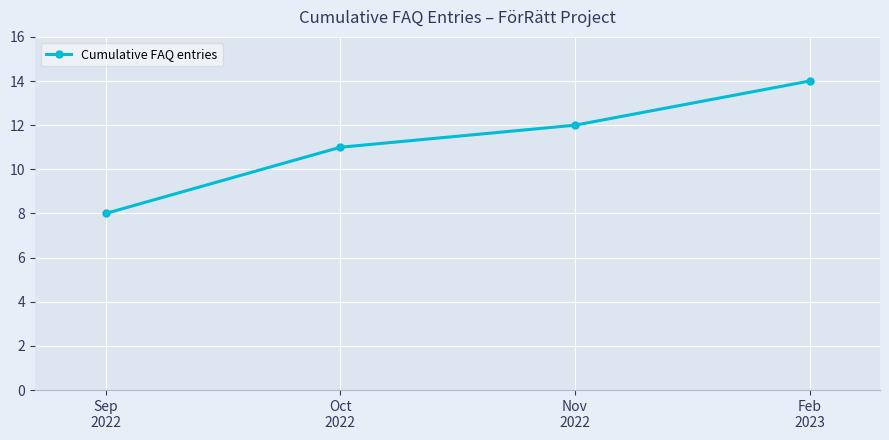

True or false: the data shows 5 at Feb
2023.

False